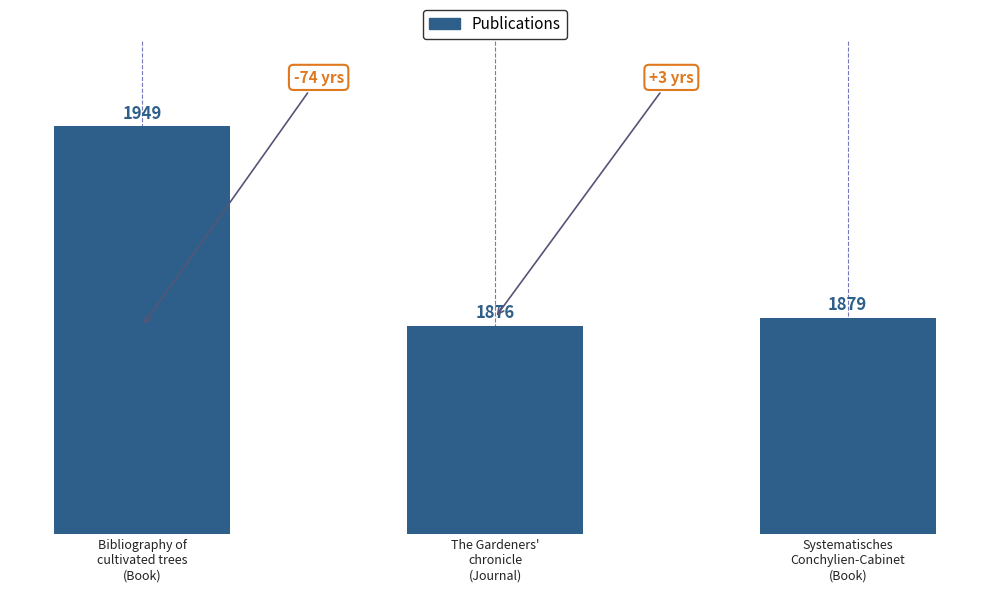

What is the change in value from The Gardeners'
chronicle
(Journal) to Systematisches
Conchylien-Cabinet
(Book)?

+3